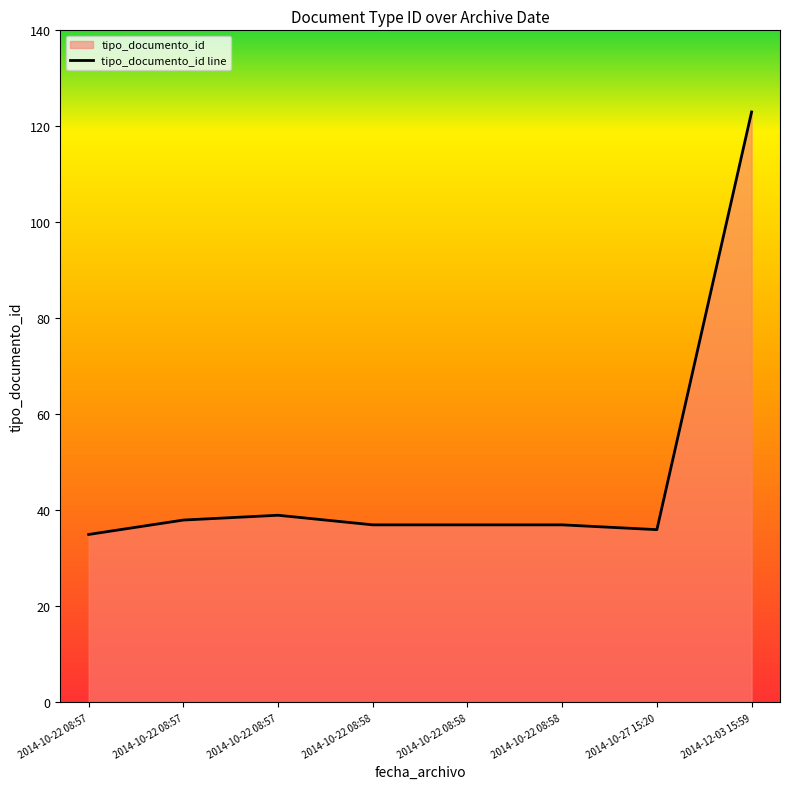

Rank the categories by value from lowest to highest.

2014-10-22 08:57, 2014-10-27 15:20, 2014-10-22 08:58, 2014-10-22 08:58, 2014-10-22 08:58, 2014-10-22 08:57, 2014-10-22 08:57, 2014-12-03 15:59